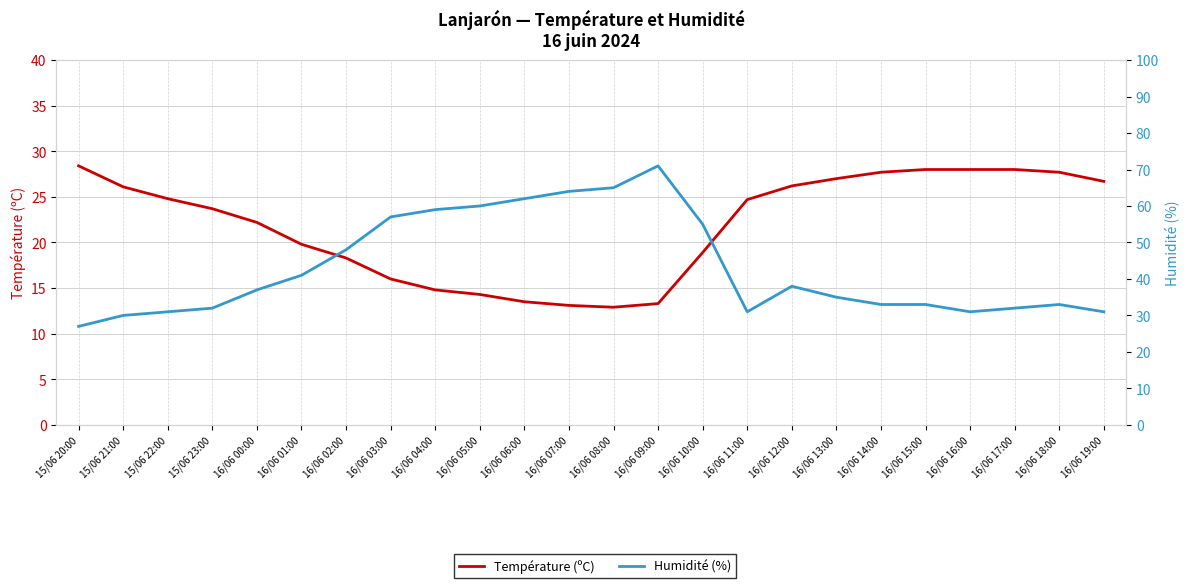

The Température (ºC) series shows 23.6 at 16/06 03:00. True or false?

False